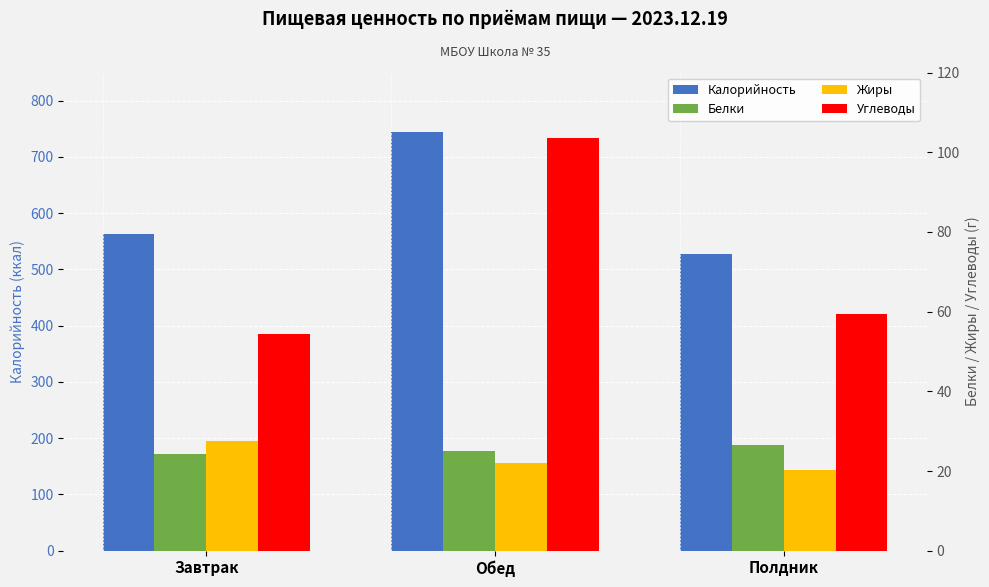

At which label does Белки first exceed 25?

Полдник